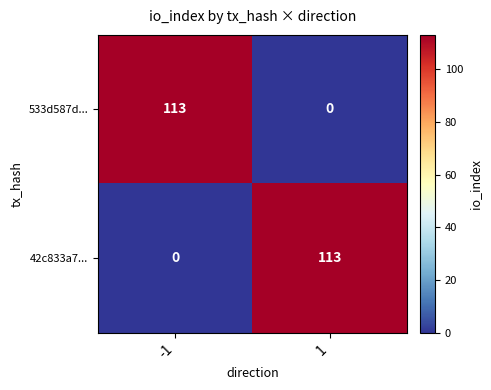

Rank the series at -1 from lowest to highest value.

42c833a7..., 533d587d...